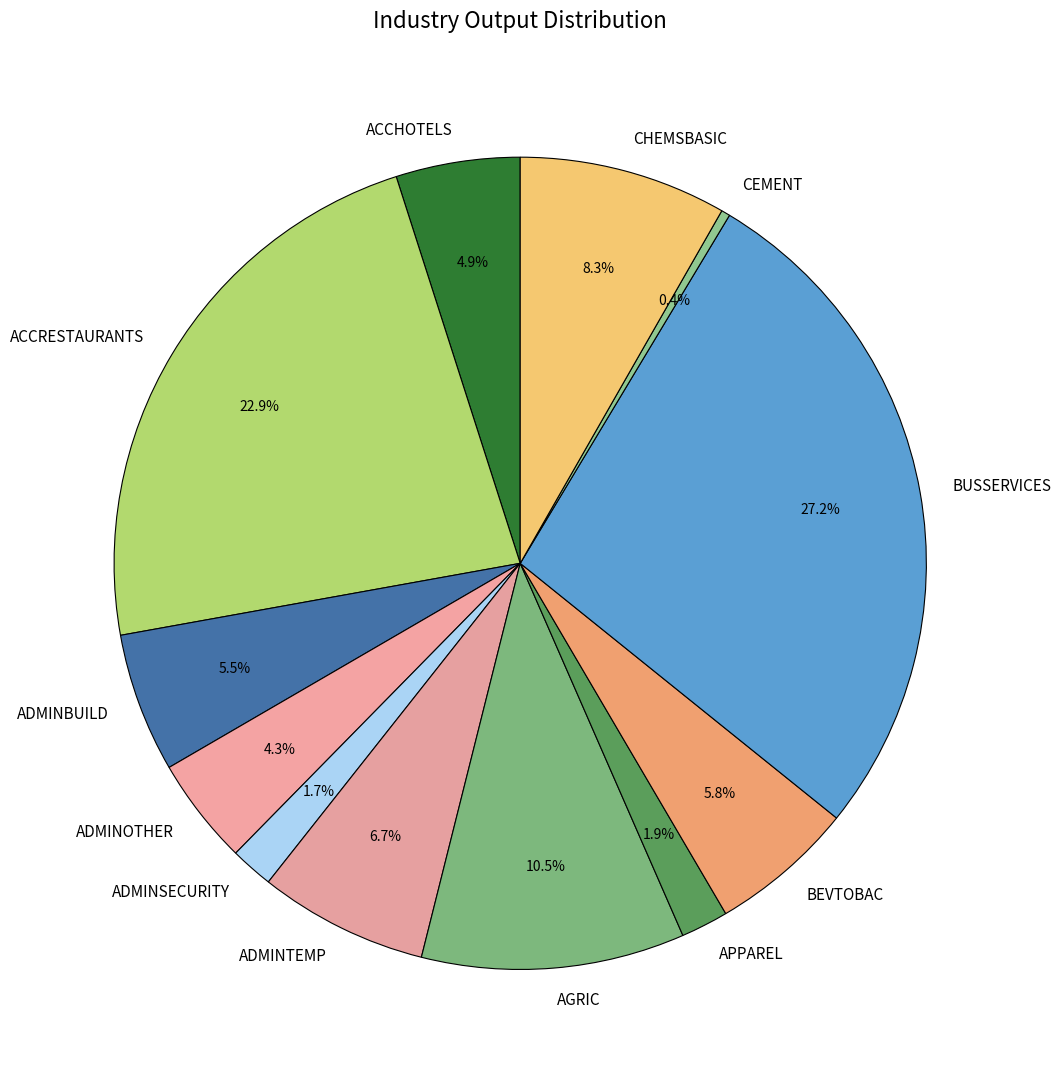

Count the number of slices in the pie.

12